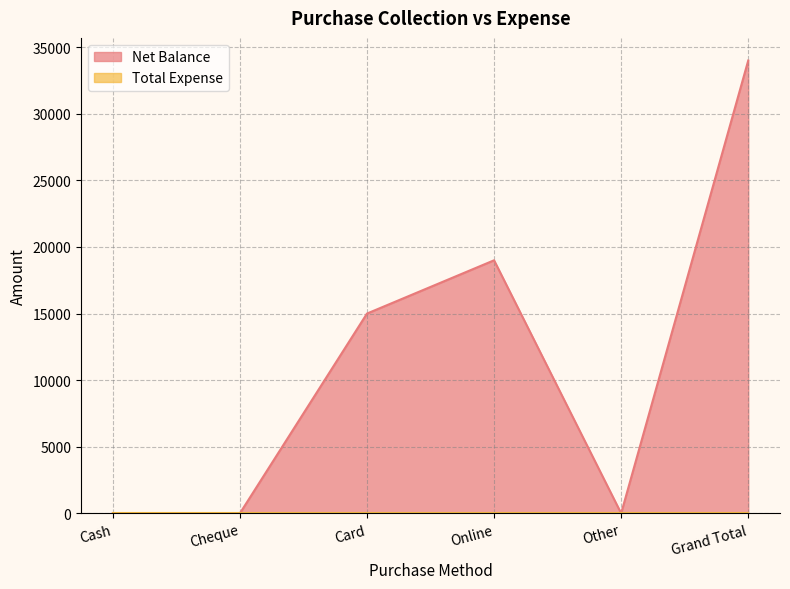

What is the label of the 6th point from the right?

Cash